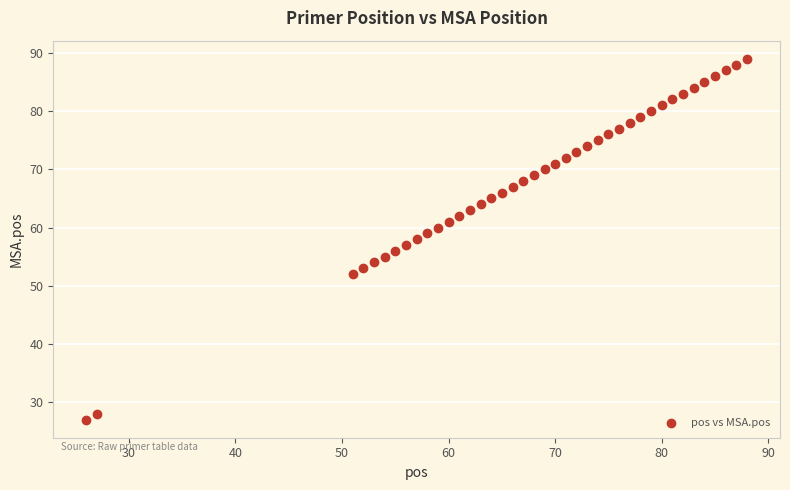

What is the range of Y values (max minus min)?

62